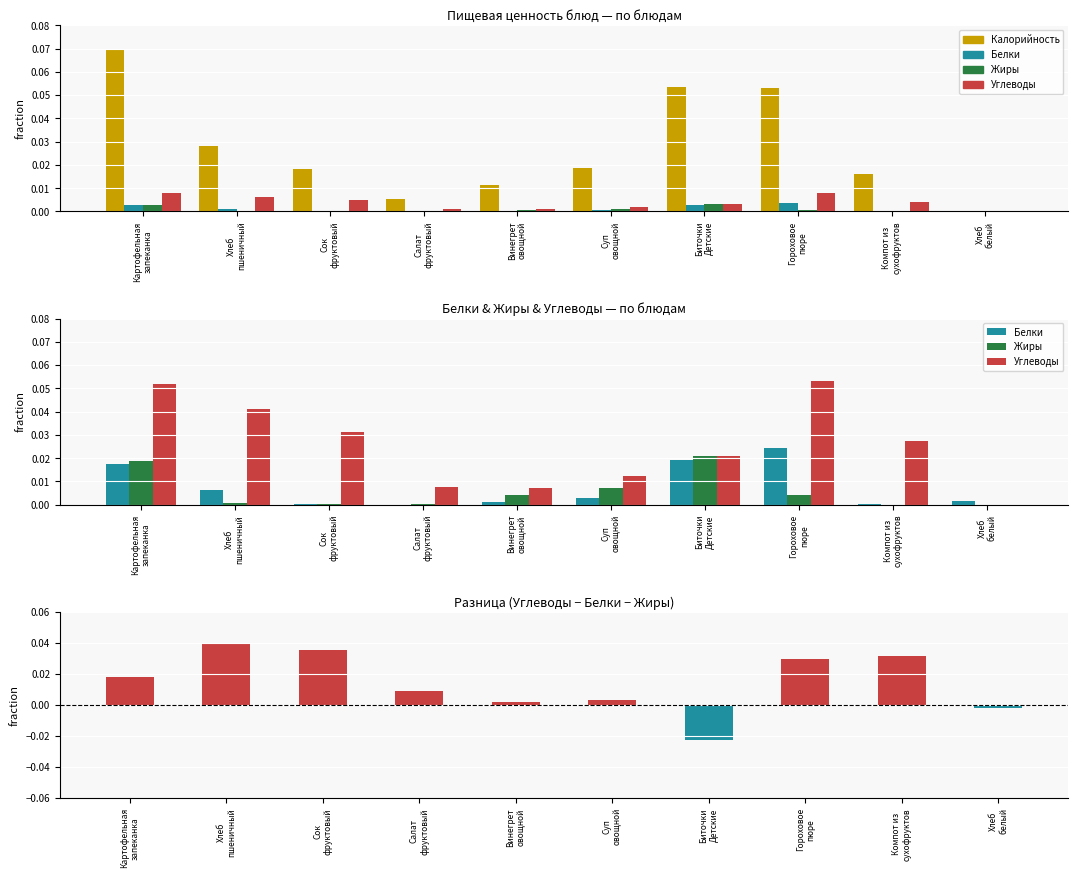

Between Салат
фруктовый and Суп
овощной, which is larger?

Суп
овощной